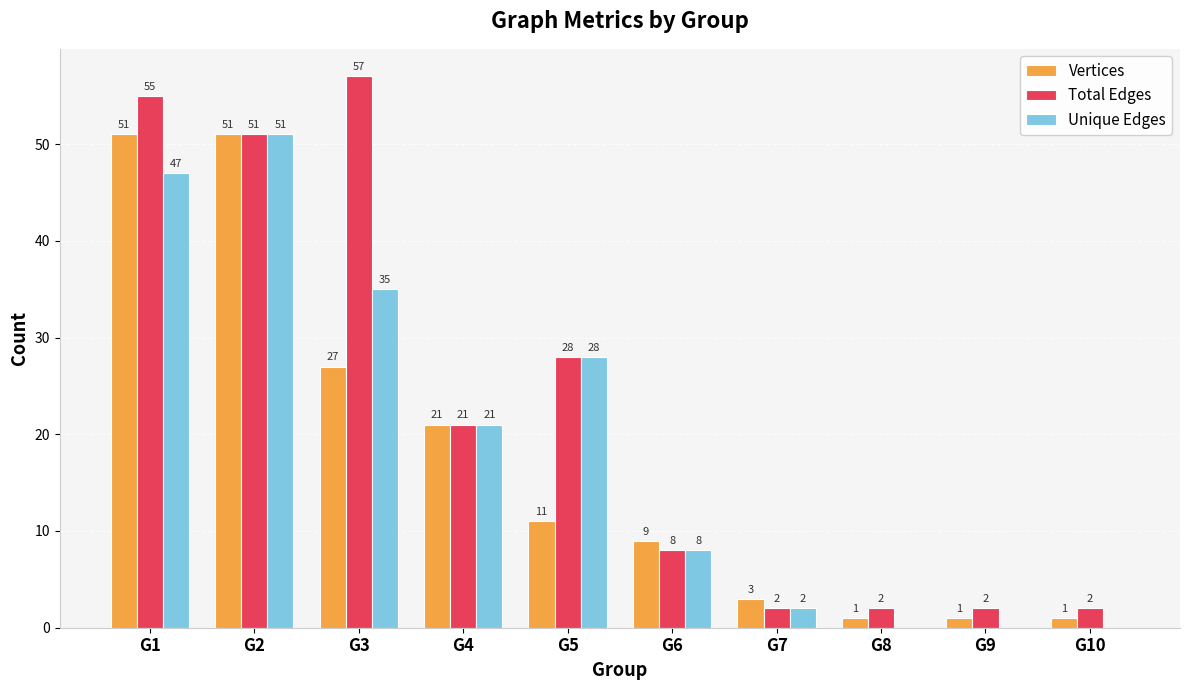

What is the sum of the Unique Edges values at G1 and G2?

98